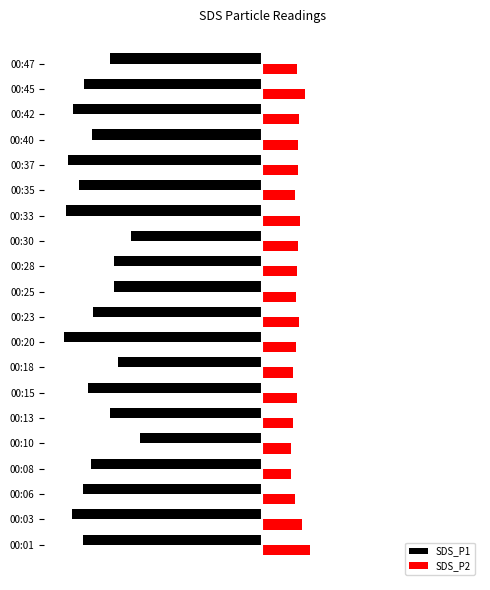

What are all the series names shown in the legend?

SDS_P1, SDS_P2